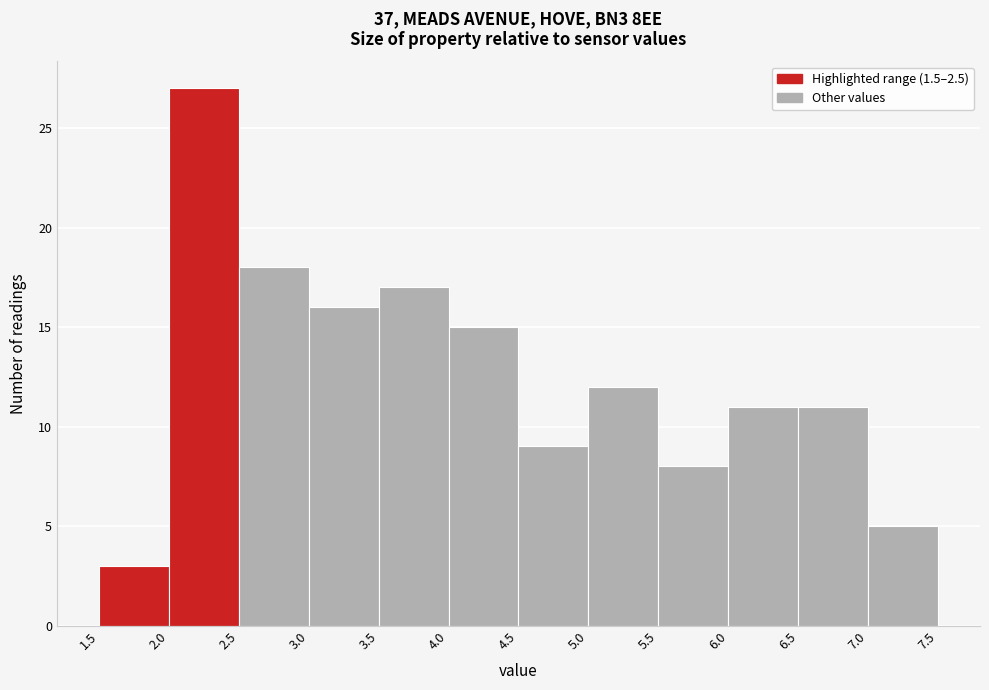

Over which range of the x-axis is the bar tallest?

2.0 to 2.5